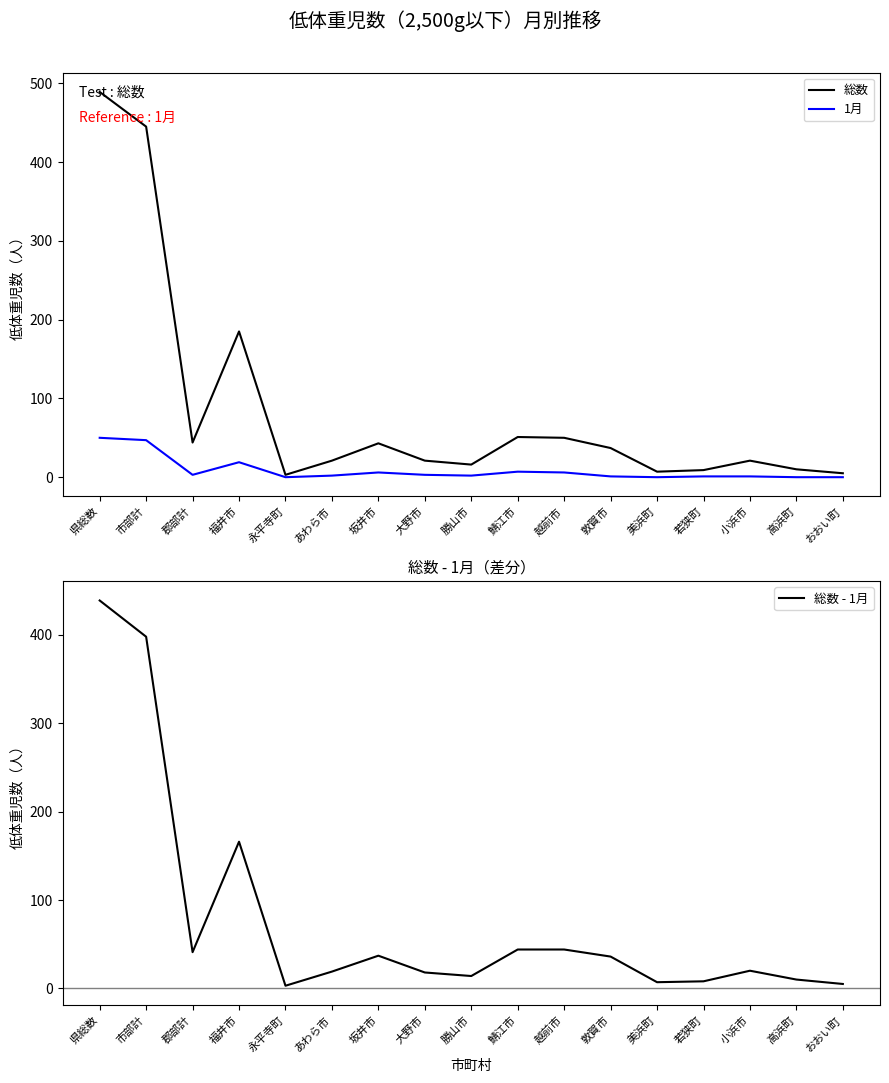

True or false: 総数 - 1月 has more than 1 points higher than both neighbors.

True